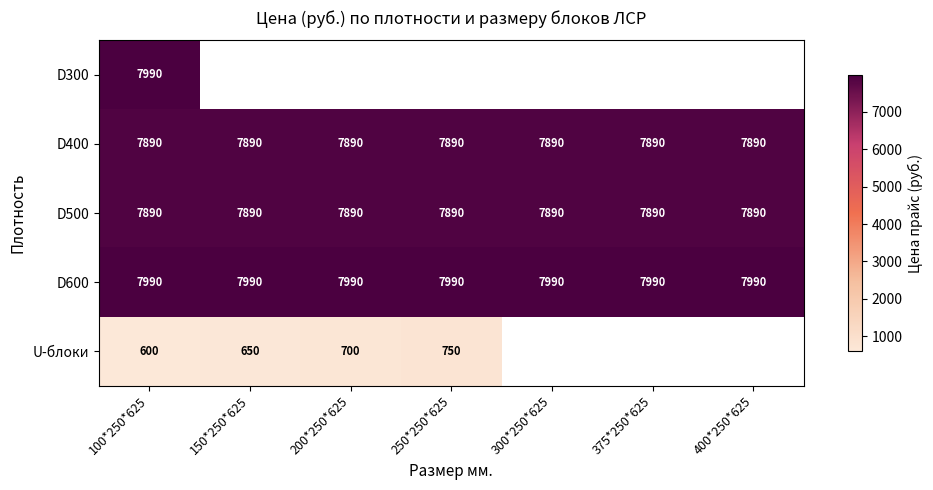

Which category has the lowest value across all series?

100*250*625